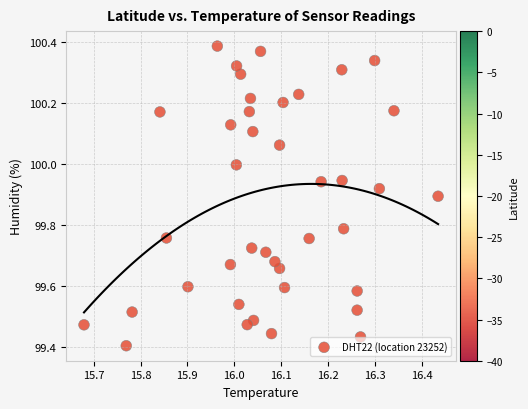

What is the range of X values (max minus min)?

0.8